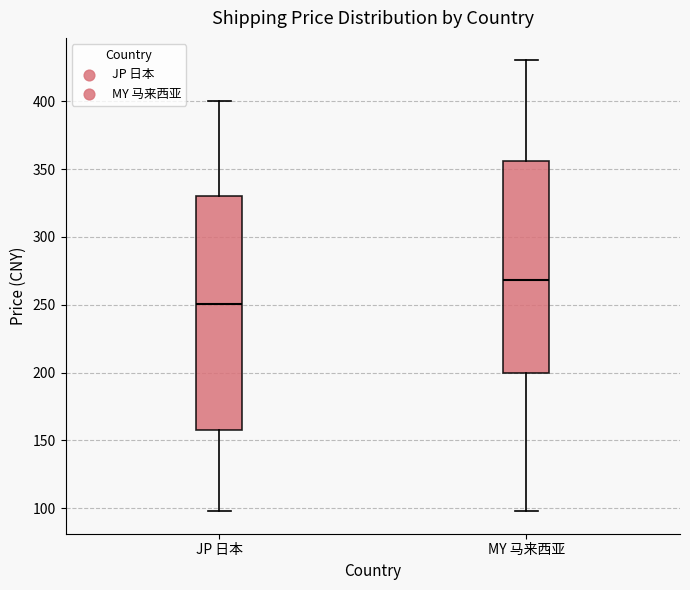

Reading left to right, transcribe this box plot: for each box, give where its median line is, the range the box spans, and where its two whiskers end, as read against the y-axis. The values are not printed on the chart, so give them approximately, as read against the axis.

JP 日本: median 250, box 155 to 330, whiskers 100 to 400
MY 马来西亚: median 270, box 200 to 355, whiskers 100 to 430